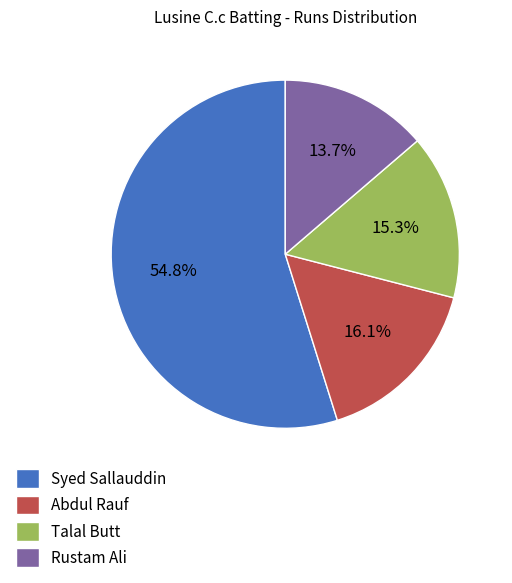

Rank the categories by value from lowest to highest.

Rustam Ali, Talal Butt, Abdul Rauf, Syed Sallauddin